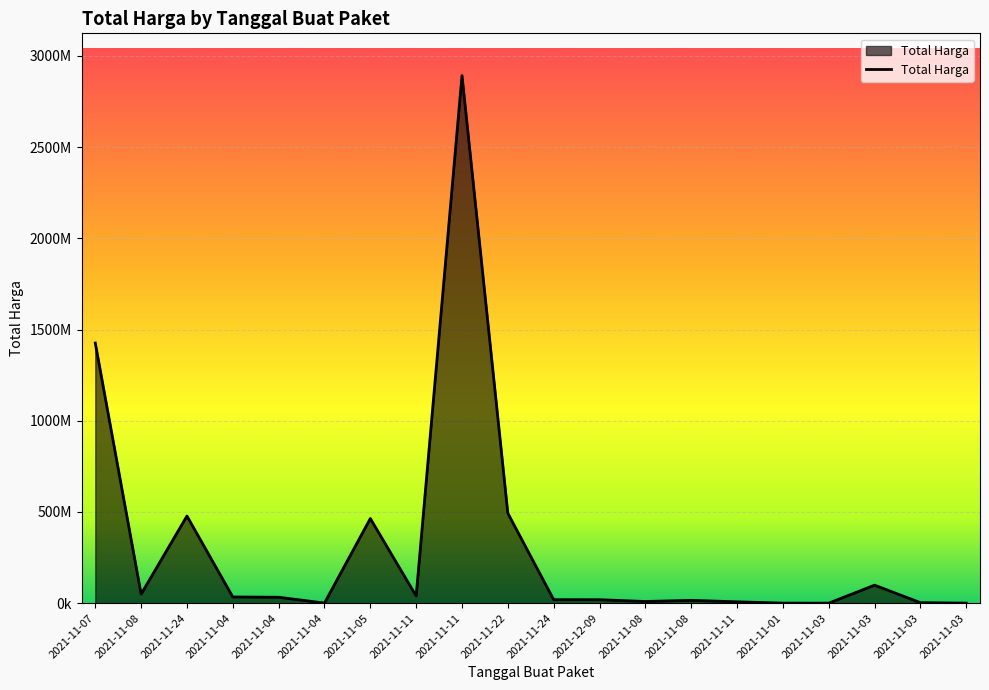

Where is the first local maximum?

2021-11-24